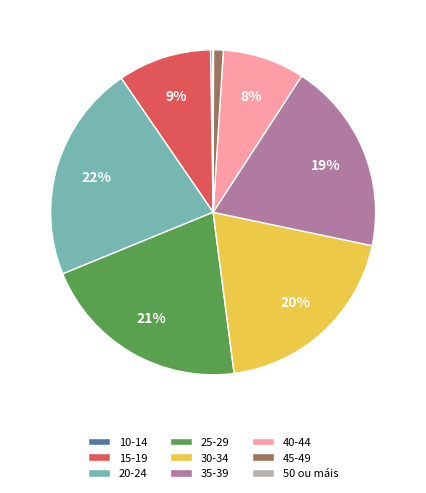

Is there a majority slice in this chart?

No